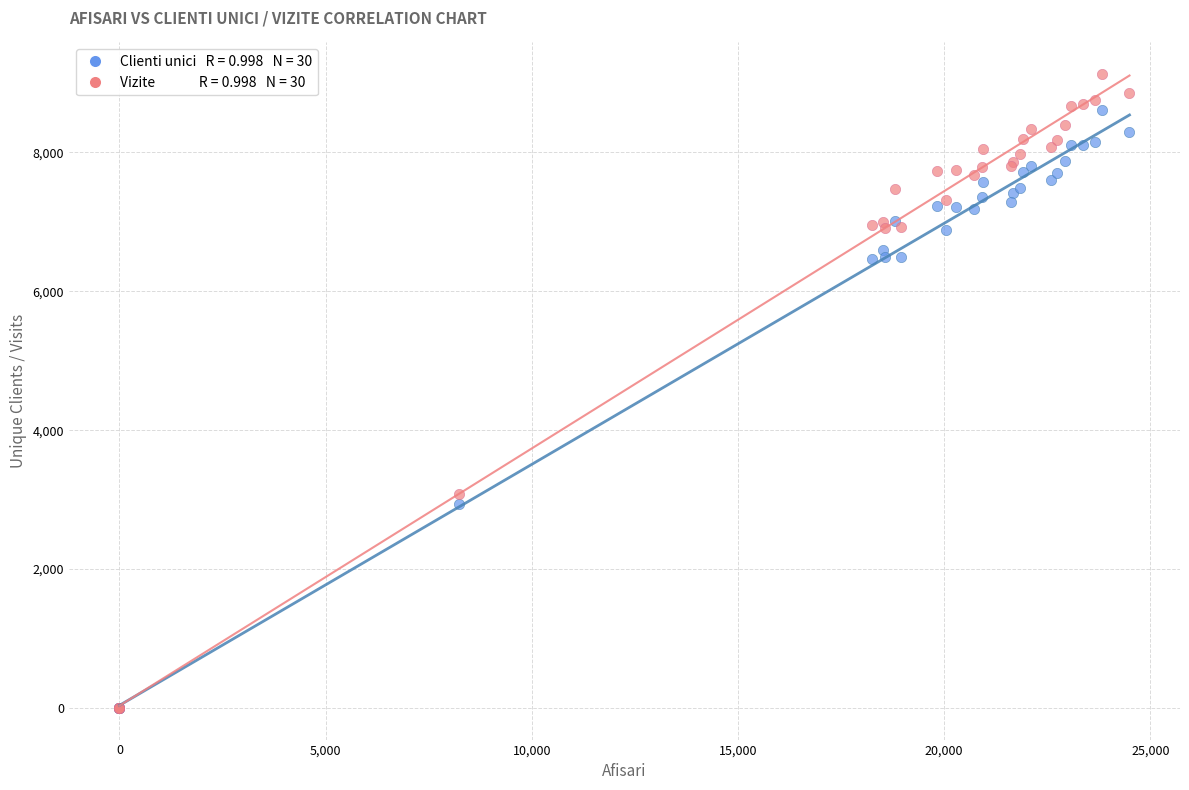

Across all series, what Y value is closest to 4564?

3077